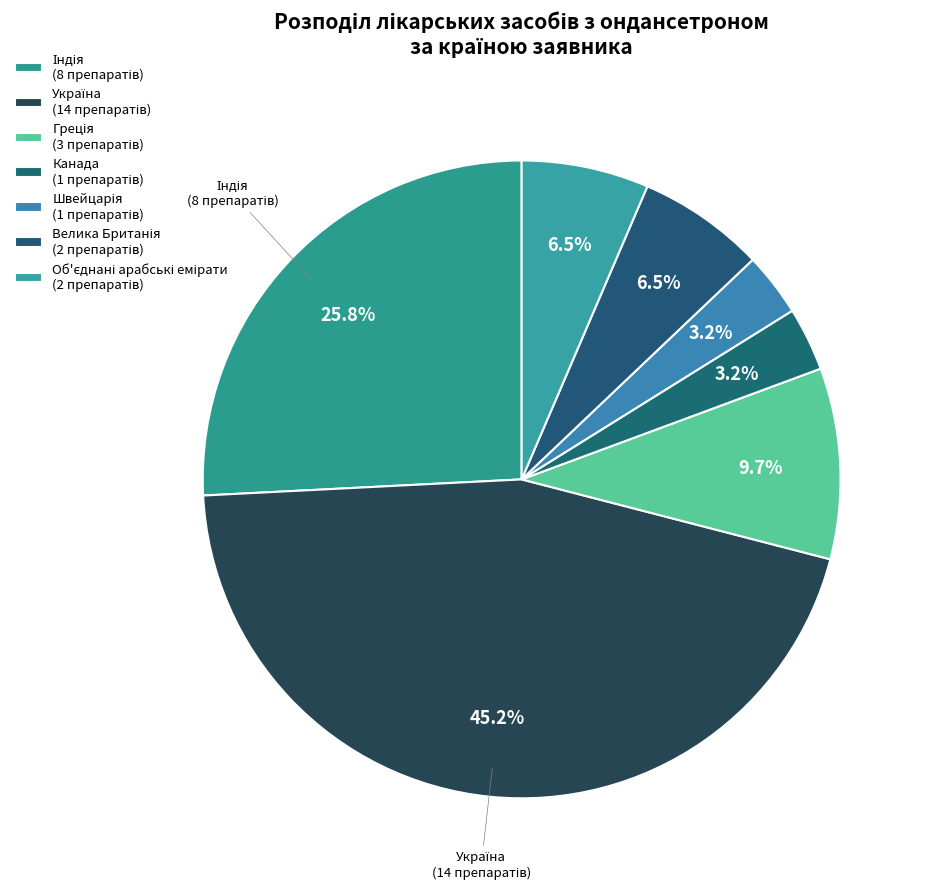

Combined, do Греція and Велика Британія account for over 50%?

No